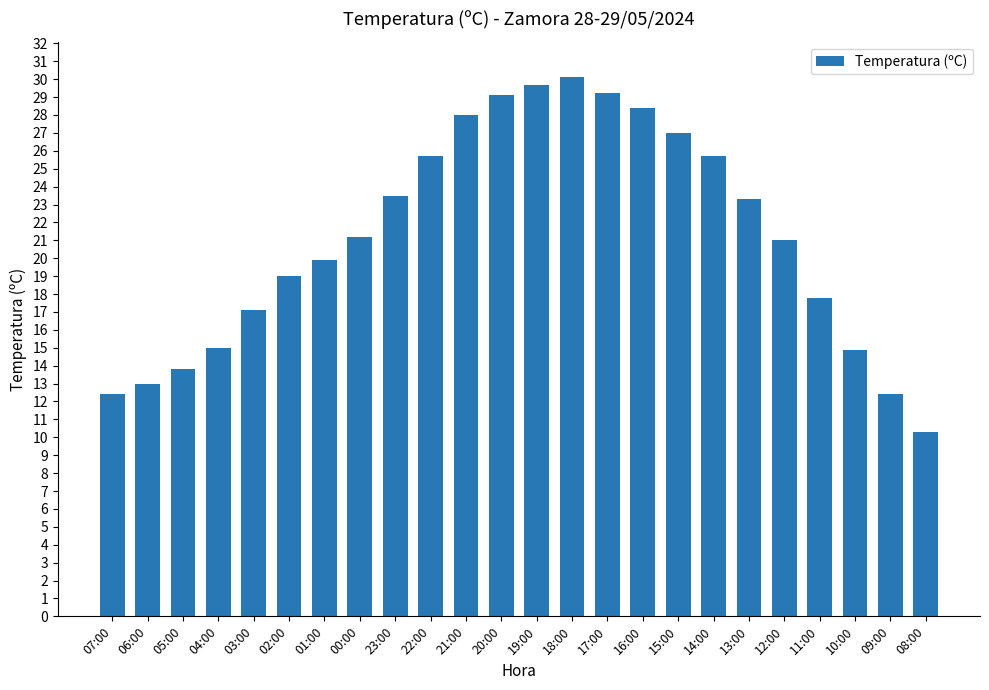

Approximately how many times larger is the value at 13:00 compared to 23:00?

1.0